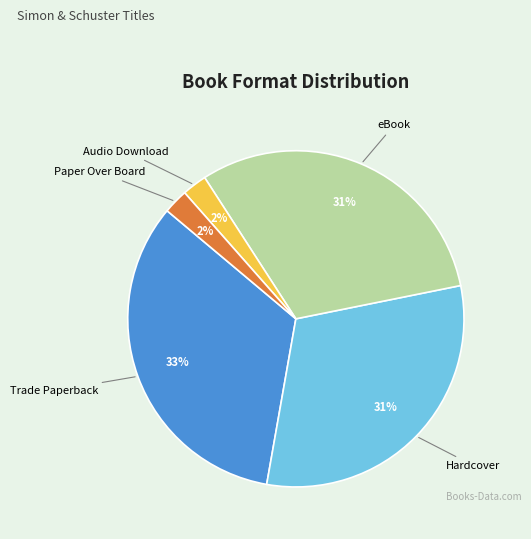

Does Hardcover represent more than half of the total?

No